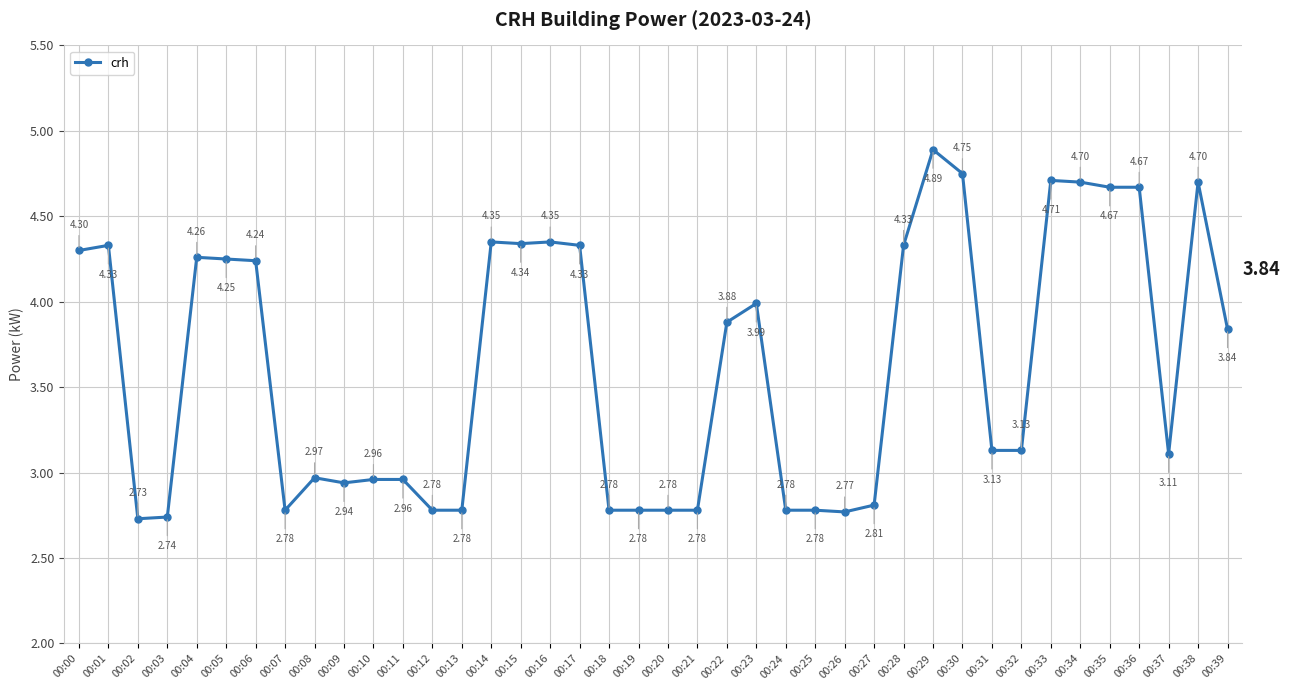

What is the ratio of the value at 00:24 to the value at 00:22?

0.7